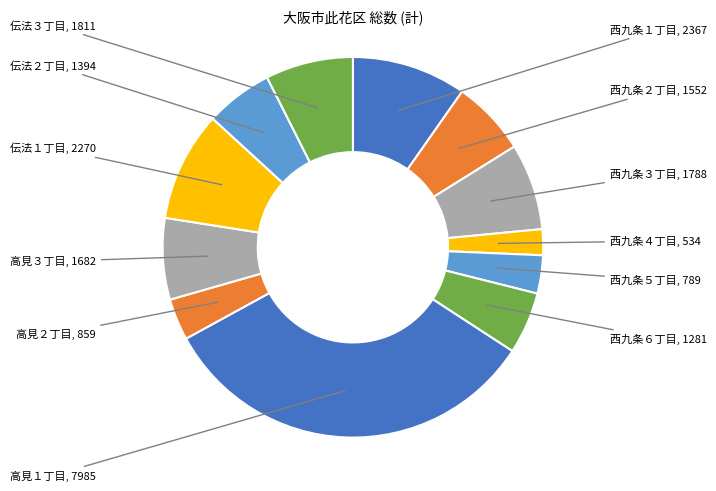

How many segments does this pie chart have?

12